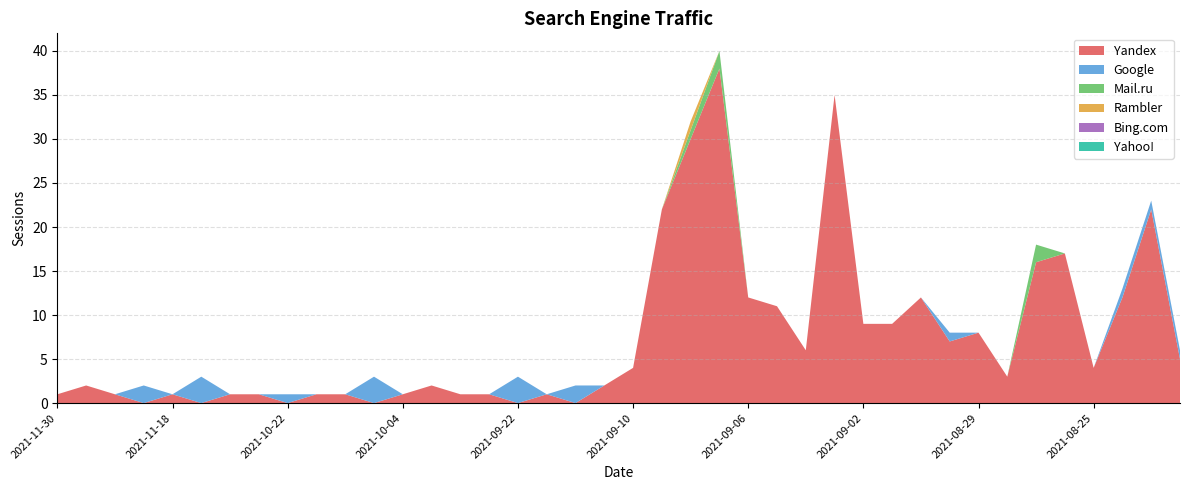

Reading left to right, transcribe all the data shown in this chart.

Yandex: 2021-11-30=1	2021-11-29=2	2021-11-28=1	2021-11-21=0	2021-11-18=1	2021-11-14=0	2021-11-04=1	2021-10-26=1	2021-10-22=0	2021-10-17=1	2021-10-16=1	2021-10-15=0	2021-10-04=1	2021-09-27=2	2021-09-25=1	2021-09-24=1	2021-09-22=0	2021-09-16=1	2021-09-15=0	2021-09-14=2	2021-09-10=4	2021-09-09=22	2021-09-08=30	2021-09-07=38	2021-09-06=12	2021-09-05=11	2021-09-04=6	2021-09-03=35	2021-09-02=9	2021-09-01=9	2021-08-31=12	2021-08-30=7	2021-08-29=8	2021-08-28=3	2021-08-27=16	2021-08-26=17	2021-08-25=4	2021-08-24=12	2021-08-23=22	2021-08-22=5
Google: 2021-11-30=0	2021-11-29=0	2021-11-28=0	2021-11-21=2	2021-11-18=0	2021-11-14=3	2021-11-04=0	2021-10-26=0	2021-10-22=1	2021-10-17=0	2021-10-16=0	2021-10-15=3	2021-10-04=0	2021-09-27=0	2021-09-25=0	2021-09-24=0	2021-09-22=3	2021-09-16=0	2021-09-15=2	2021-09-14=0	2021-09-10=0	2021-09-09=0	2021-09-08=0	2021-09-07=0	2021-09-06=0	2021-09-05=0	2021-09-04=0	2021-09-03=0	2021-09-02=0	2021-09-01=0	2021-08-31=0	2021-08-30=1	2021-08-29=0	2021-08-28=0	2021-08-27=0	2021-08-26=0	2021-08-25=0	2021-08-24=1	2021-08-23=1	2021-08-22=1
Mail.ru: 2021-11-30=0	2021-11-29=0	2021-11-28=0	2021-11-21=0	2021-11-18=0	2021-11-14=0	2021-11-04=0	2021-10-26=0	2021-10-22=0	2021-10-17=0	2021-10-16=0	2021-10-15=0	2021-10-04=0	2021-09-27=0	2021-09-25=0	2021-09-24=0	2021-09-22=0	2021-09-16=0	2021-09-15=0	2021-09-14=0	2021-09-10=0	2021-09-09=0	2021-09-08=1	2021-09-07=2	2021-09-06=0	2021-09-05=0	2021-09-04=0	2021-09-03=0	2021-09-02=0	2021-09-01=0	2021-08-31=0	2021-08-30=0	2021-08-29=0	2021-08-28=0	2021-08-27=2	2021-08-26=0	2021-08-25=0	2021-08-24=0	2021-08-23=0	2021-08-22=0
Rambler: 2021-11-30=0	2021-11-29=0	2021-11-28=0	2021-11-21=0	2021-11-18=0	2021-11-14=0	2021-11-04=0	2021-10-26=0	2021-10-22=0	2021-10-17=0	2021-10-16=0	2021-10-15=0	2021-10-04=0	2021-09-27=0	2021-09-25=0	2021-09-24=0	2021-09-22=0	2021-09-16=0	2021-09-15=0	2021-09-14=0	2021-09-10=0	2021-09-09=0	2021-09-08=1	2021-09-07=0	2021-09-06=0	2021-09-05=0	2021-09-04=0	2021-09-03=0	2021-09-02=0	2021-09-01=0	2021-08-31=0	2021-08-30=0	2021-08-29=0	2021-08-28=0	2021-08-27=0	2021-08-26=0	2021-08-25=0	2021-08-24=0	2021-08-23=0	2021-08-22=0
Bing.com: 2021-11-30=0	2021-11-29=0	2021-11-28=0	2021-11-21=0	2021-11-18=0	2021-11-14=0	2021-11-04=0	2021-10-26=0	2021-10-22=0	2021-10-17=0	2021-10-16=0	2021-10-15=0	2021-10-04=0	2021-09-27=0	2021-09-25=0	2021-09-24=0	2021-09-22=0	2021-09-16=0	2021-09-15=0	2021-09-14=0	2021-09-10=0	2021-09-09=0	2021-09-08=0	2021-09-07=0	2021-09-06=0	2021-09-05=0	2021-09-04=0	2021-09-03=0	2021-09-02=0	2021-09-01=0	2021-08-31=0	2021-08-30=0	2021-08-29=0	2021-08-28=0	2021-08-27=0	2021-08-26=0	2021-08-25=0	2021-08-24=0	2021-08-23=0	2021-08-22=0
Yahoo!: 2021-11-30=0	2021-11-29=0	2021-11-28=0	2021-11-21=0	2021-11-18=0	2021-11-14=0	2021-11-04=0	2021-10-26=0	2021-10-22=0	2021-10-17=0	2021-10-16=0	2021-10-15=0	2021-10-04=0	2021-09-27=0	2021-09-25=0	2021-09-24=0	2021-09-22=0	2021-09-16=0	2021-09-15=0	2021-09-14=0	2021-09-10=0	2021-09-09=0	2021-09-08=0	2021-09-07=0	2021-09-06=0	2021-09-05=0	2021-09-04=0	2021-09-03=0	2021-09-02=0	2021-09-01=0	2021-08-31=0	2021-08-30=0	2021-08-29=0	2021-08-28=0	2021-08-27=0	2021-08-26=0	2021-08-25=0	2021-08-24=0	2021-08-23=0	2021-08-22=0